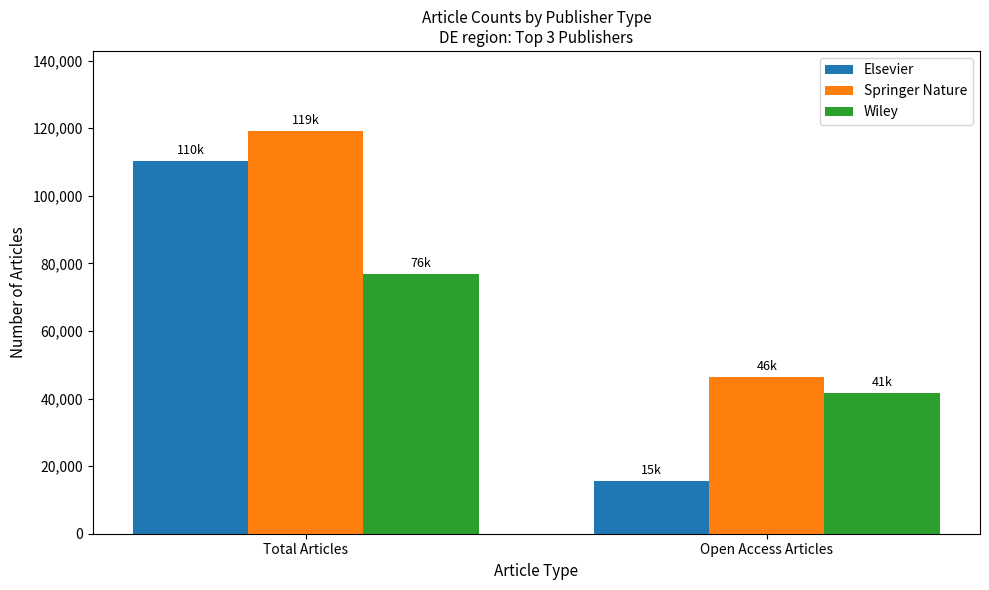

Reading left to right, transcribe all the data shown in this chart.

Elsevier: Total Articles=110313	Open Access Articles=15558
Springer Nature: Total Articles=119033	Open Access Articles=46439
Wiley: Total Articles=76873	Open Access Articles=41676